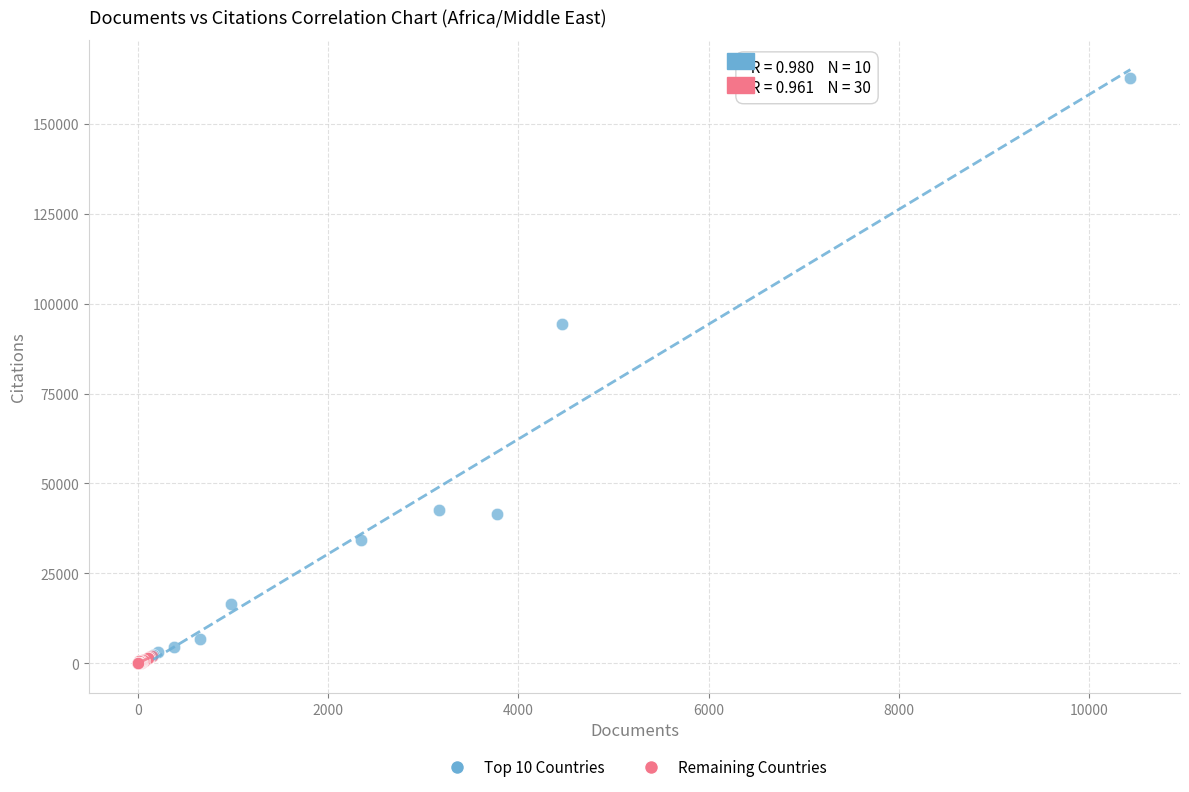

Which series contains the highest Y value?

Top 10 Countries